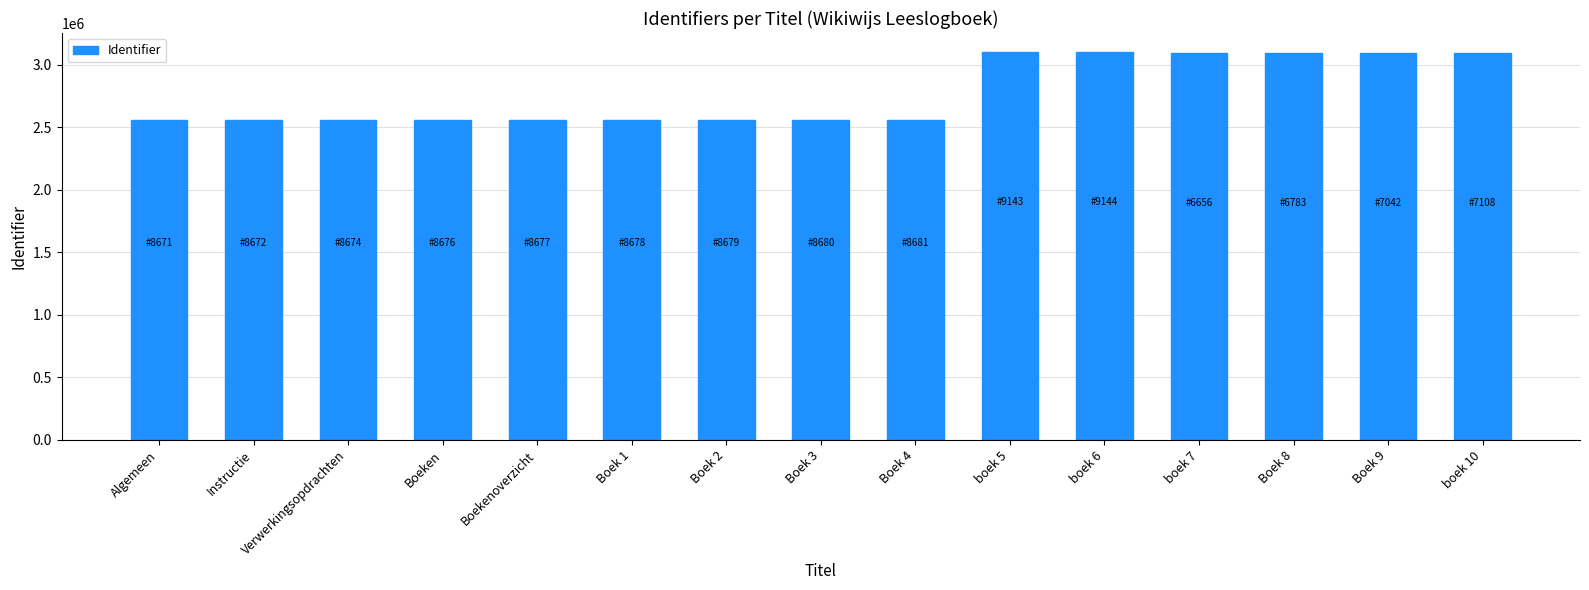

What value does the data have at Boeken, to the nearest 10?

2558680